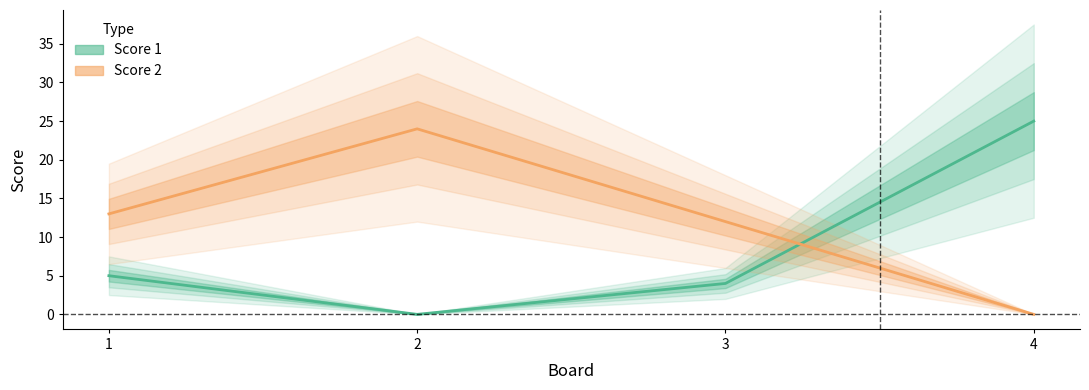

True or false: Score 1 has a value of 4 at 3.

True